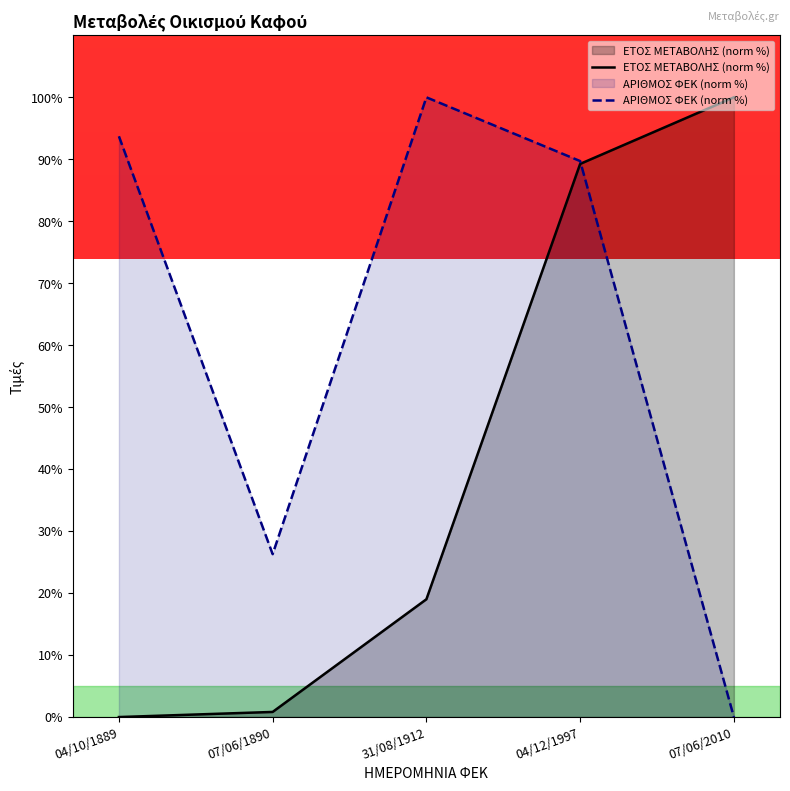

Where is ΑΡΙΘΜΟΣ ΦΕΚ (norm %) nearest to the value 50?

07/06/1890